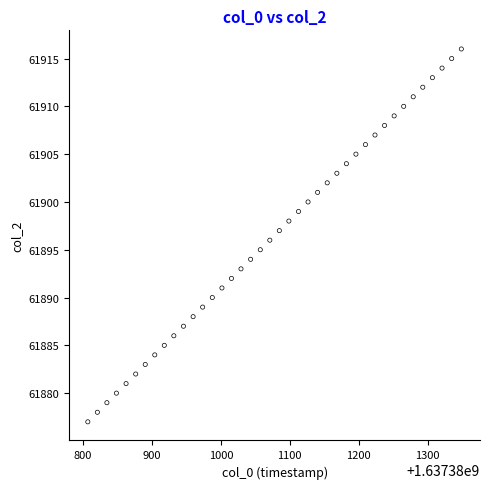

What is the range of Y values (max minus min)?

39